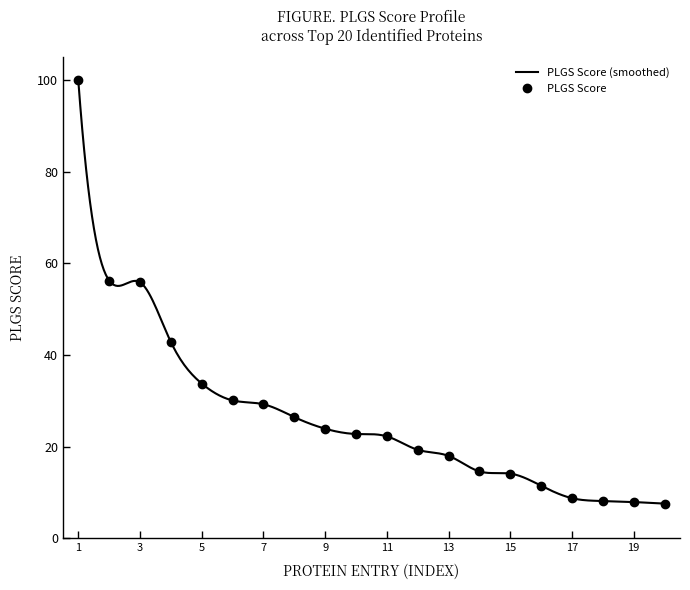

True or false: the data shows 71.7 at G2HJ38.

False